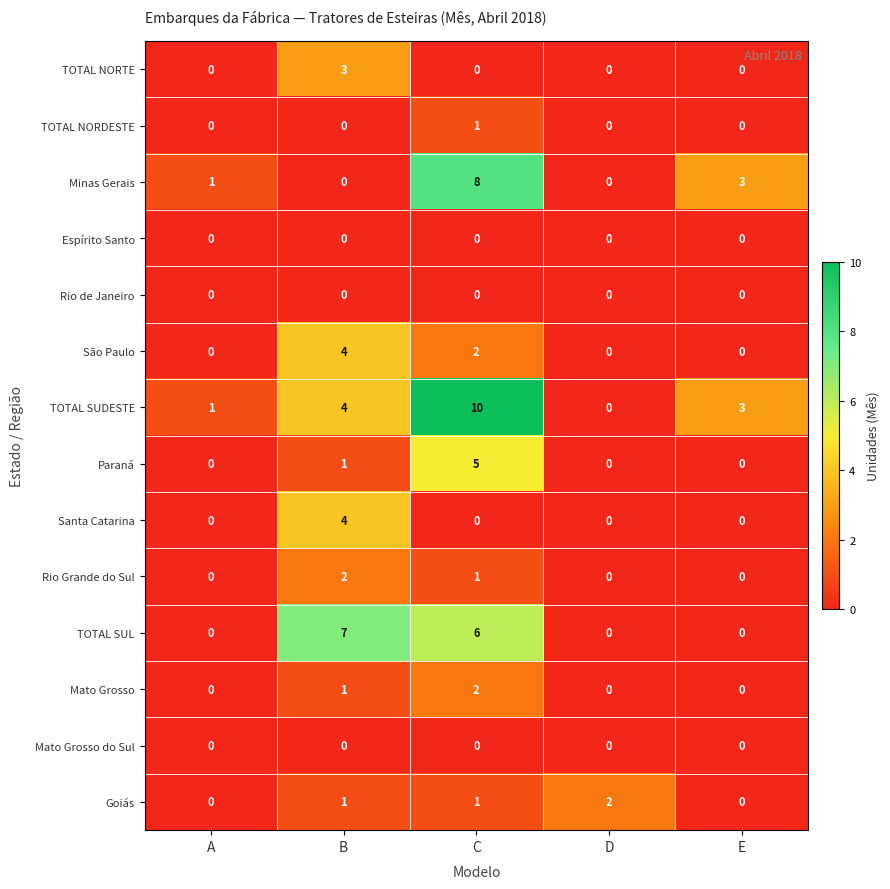

How many series are shown in this chart?

14